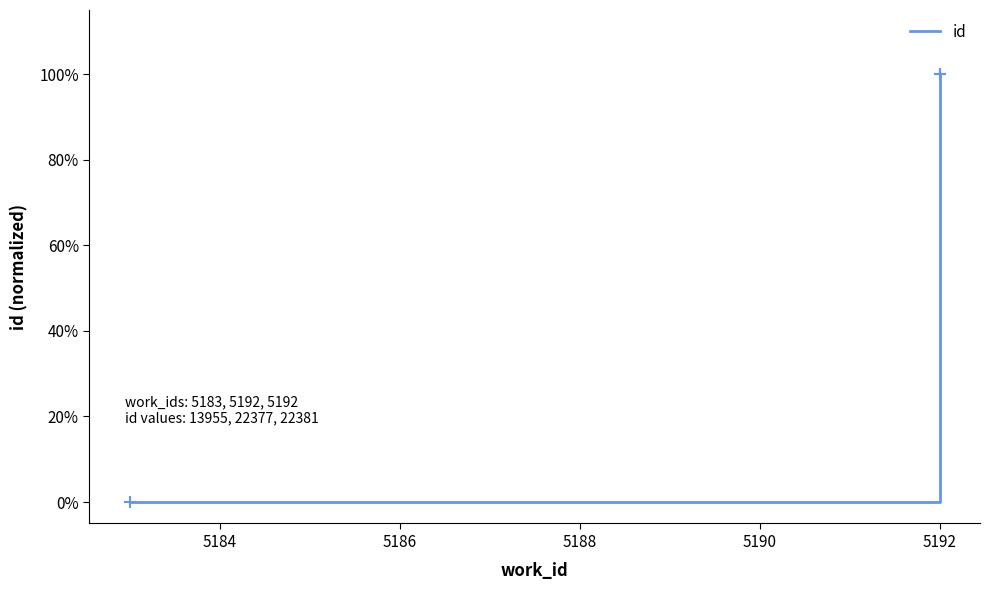

What is the difference between the maximum and minimum values?

1.0